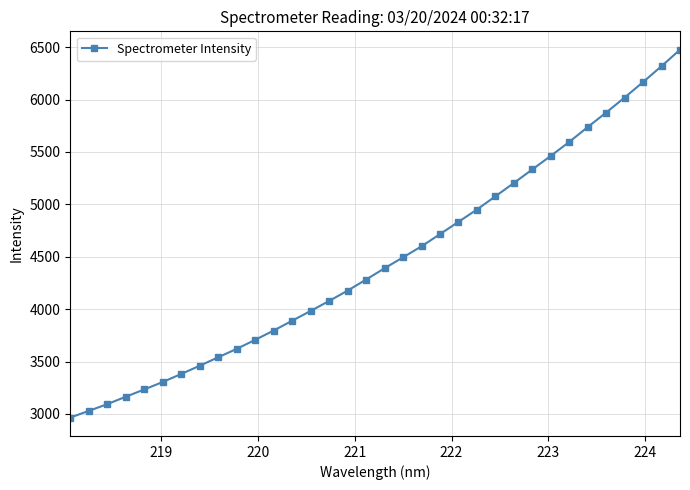

What is the minimum value shown in the chart?

2964.9